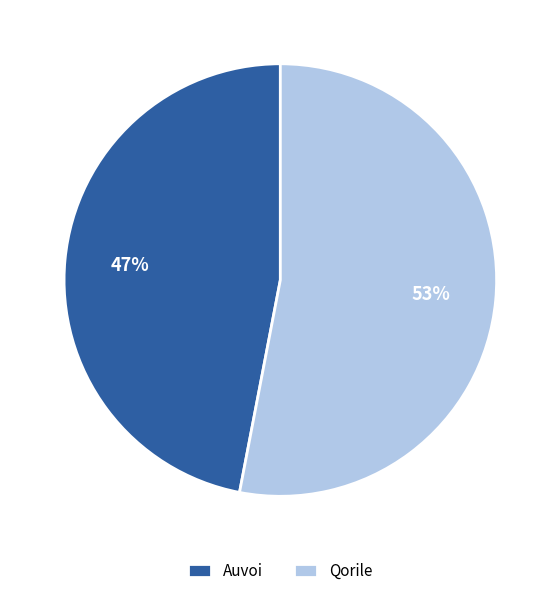

What is the largest slice in the pie chart?

Qorile